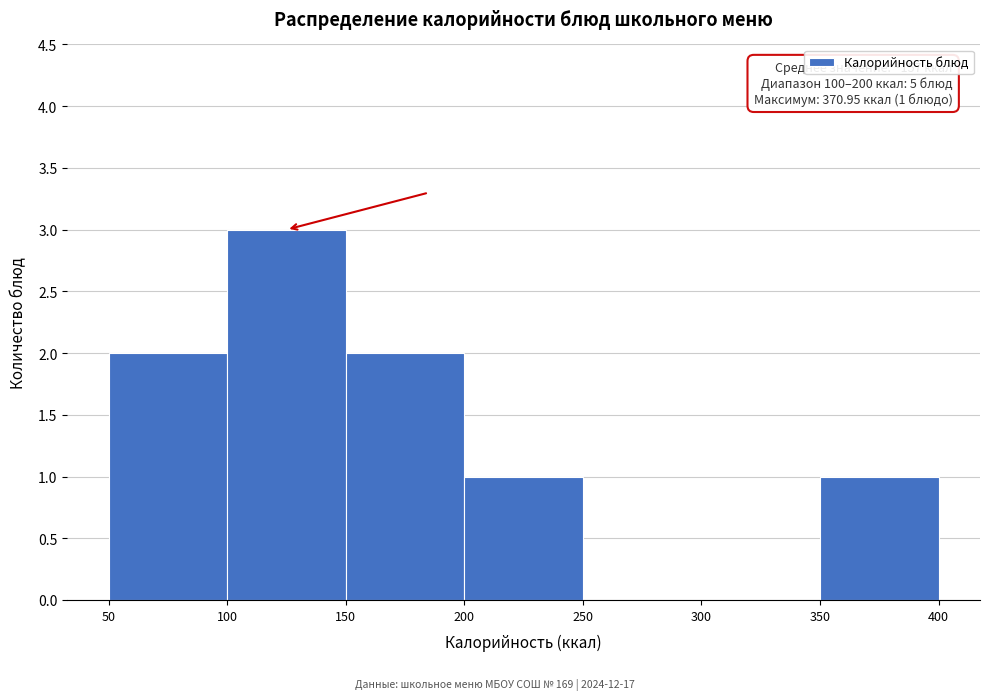

Which range on the x-axis has the tallest bar?

100 to 150